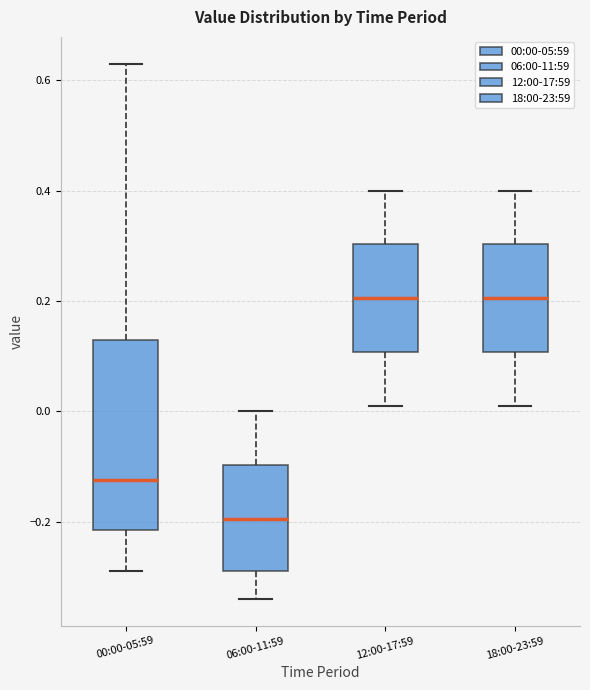

Where is the upper edge of the box for 12:00-17:59 on the y-axis? The values are not printed on the chart, so give them approximately, as read against the axis.

0.30